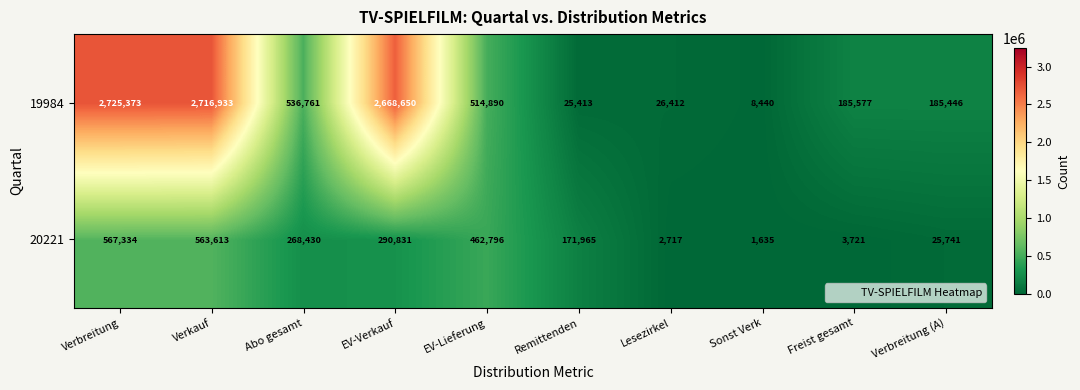

At which category does the chart reach its minimum across all series?

Sonst Verk